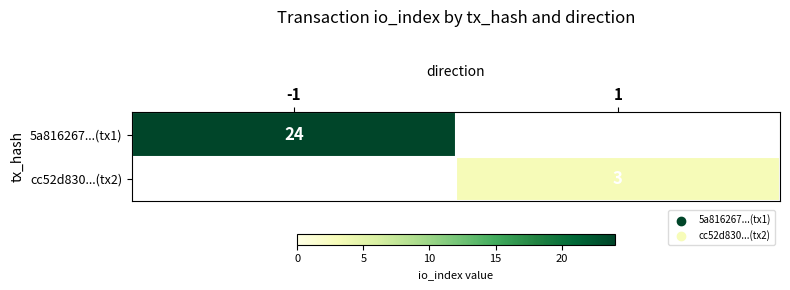

The 5a816267...(tx1) series shows 6.4 at -1. True or false?

False